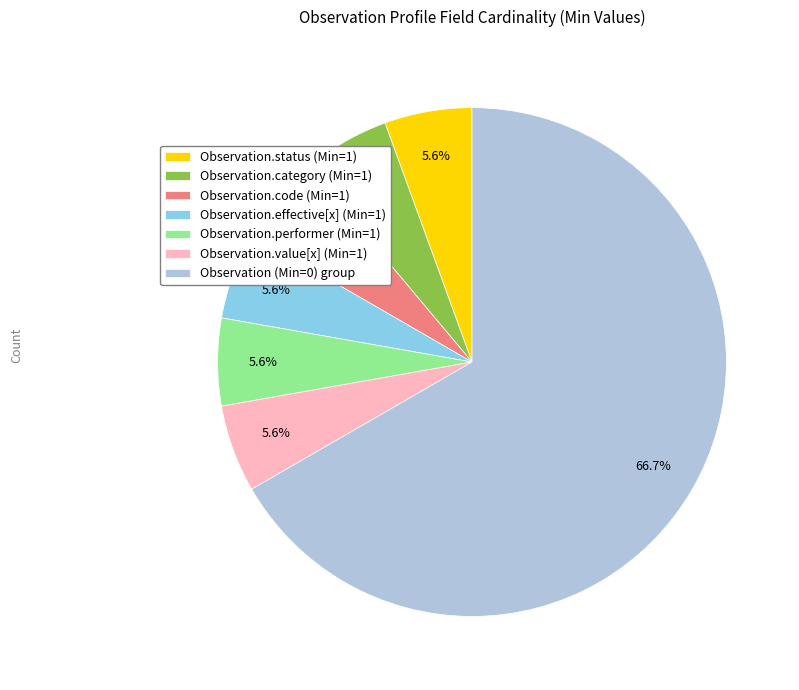

Which slice is the largest?

Observation (Min=0) group